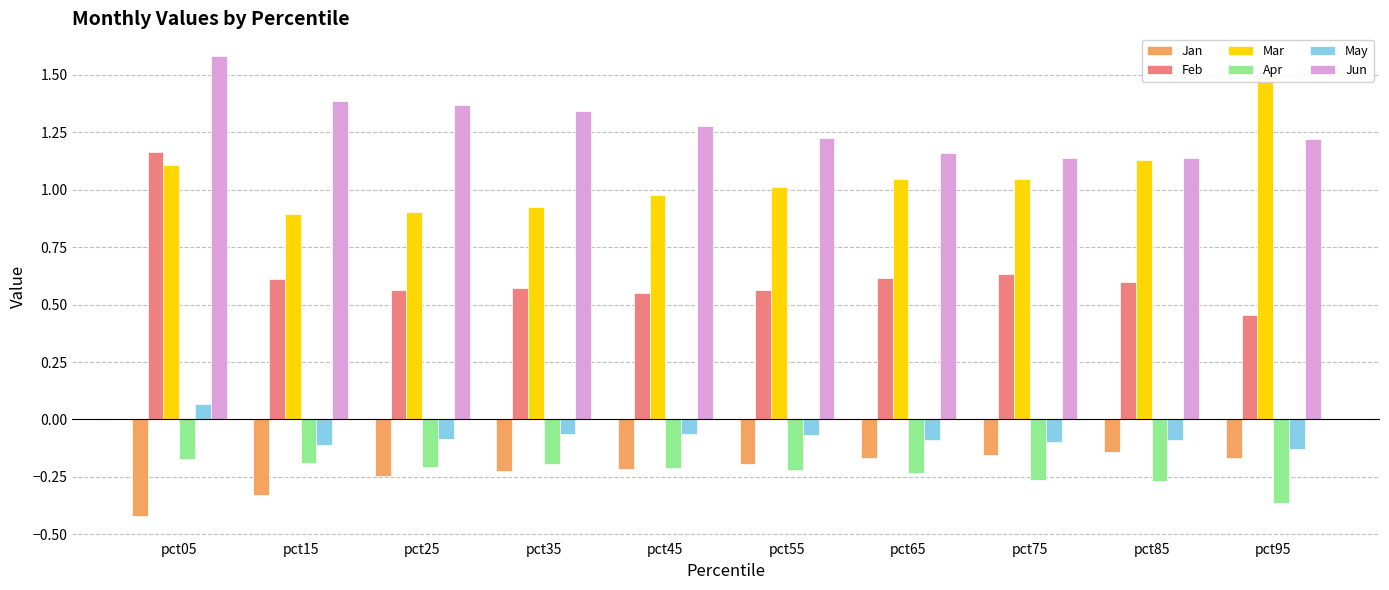

Rank the series by their maximum value, from highest to lowest.

Jun, Mar, Feb, May, Jan, Apr